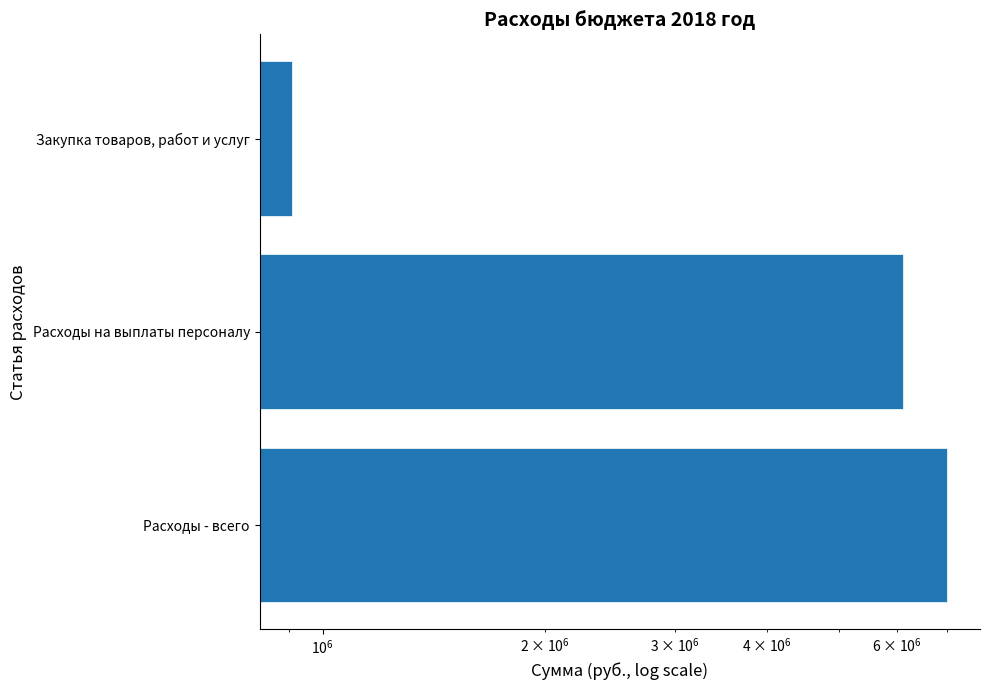

Is it true that the value at Расходы - всего is 4637544.2?

False